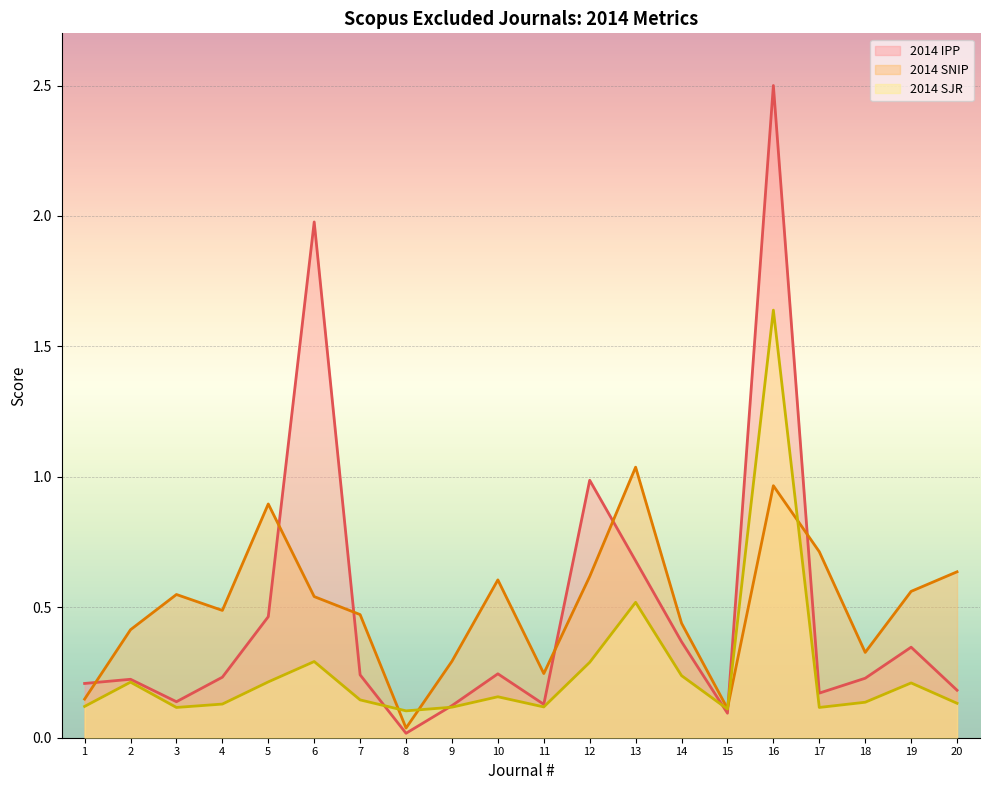

At which category does 2014 SNIP reach its first local valley?

4